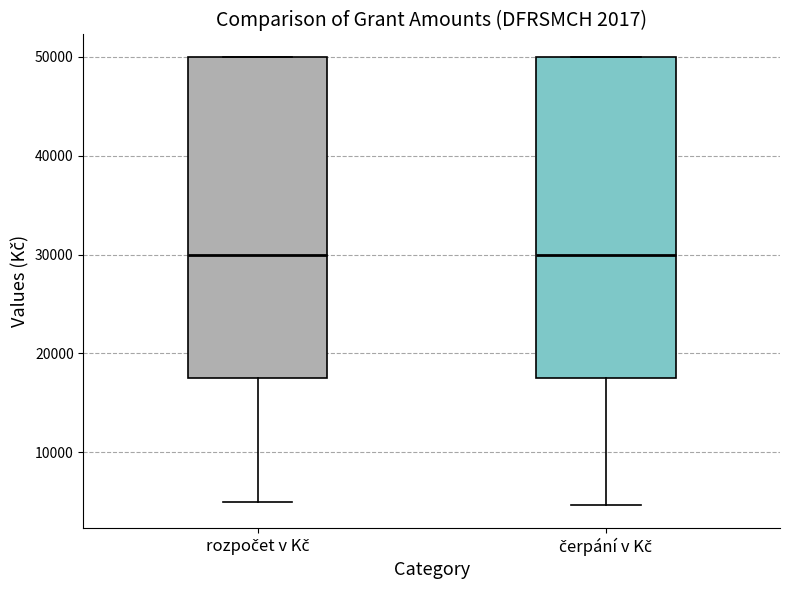

Where is the upper edge of the box for čerpání v Kč on the y-axis? The values are not printed on the chart, so give them approximately, as read against the axis.

50000